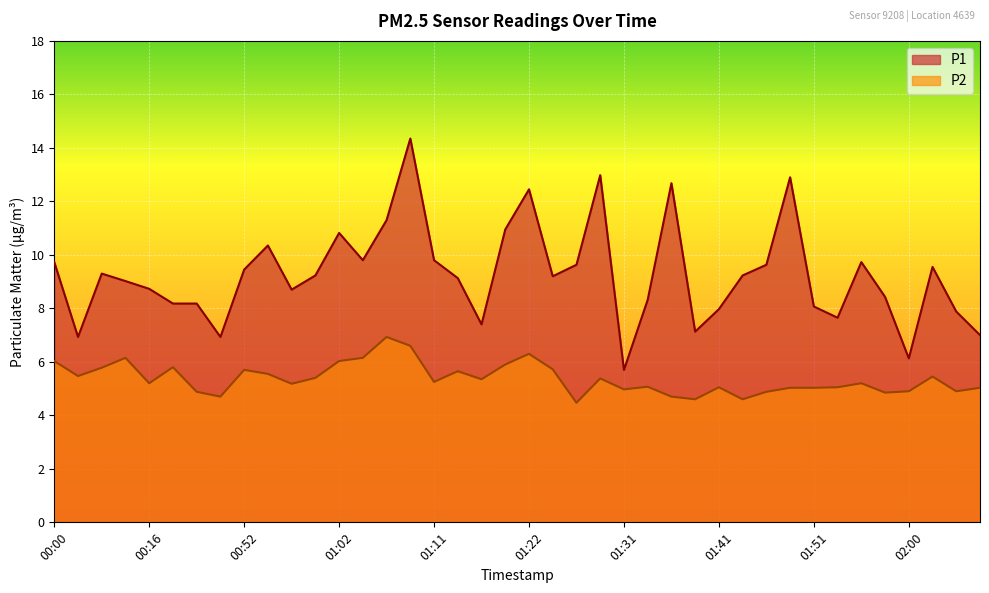

At which label does P2 first exceed 5?

00:00